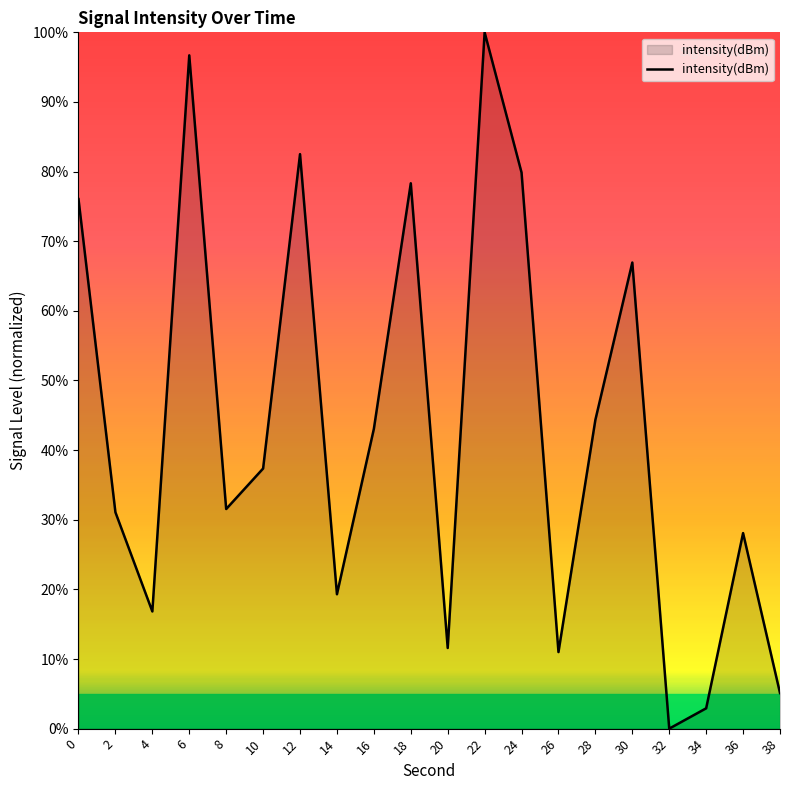

What is the maximum value shown in the chart?

100.0